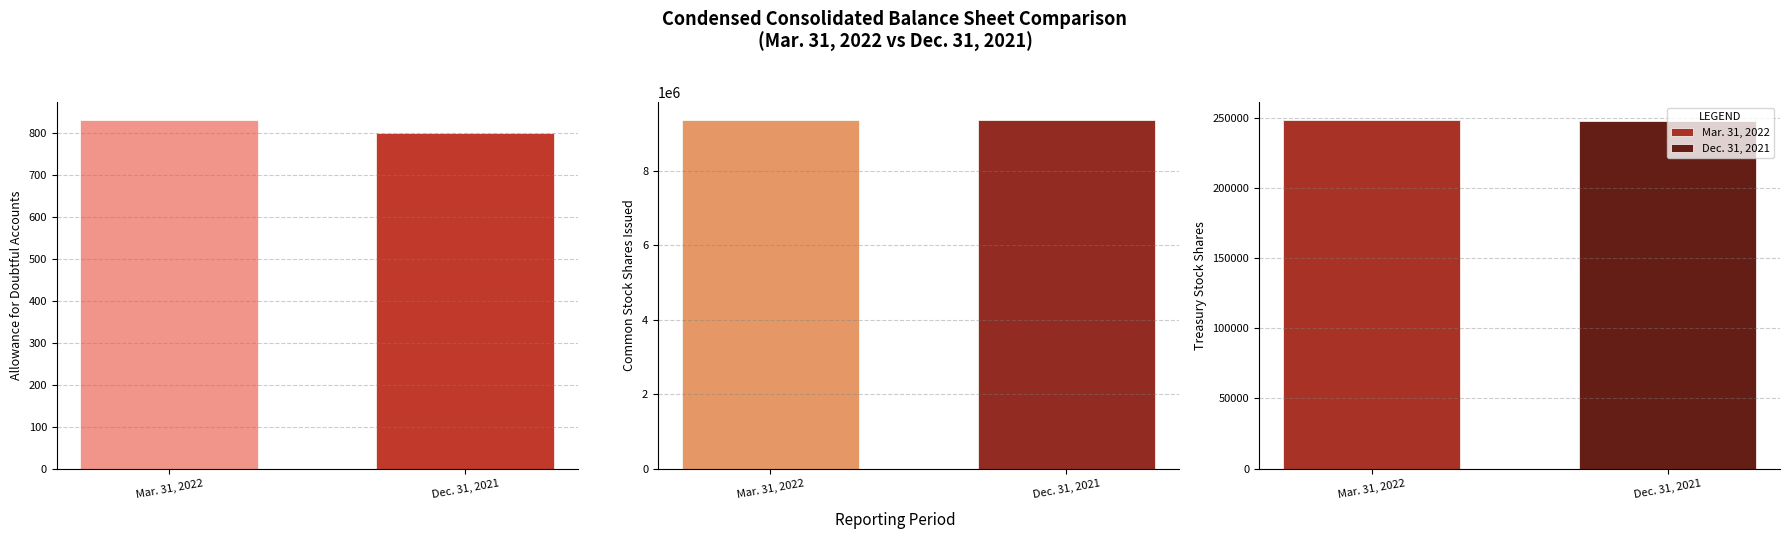

Which series has the widest spread of values?

Mar. 31, 2022